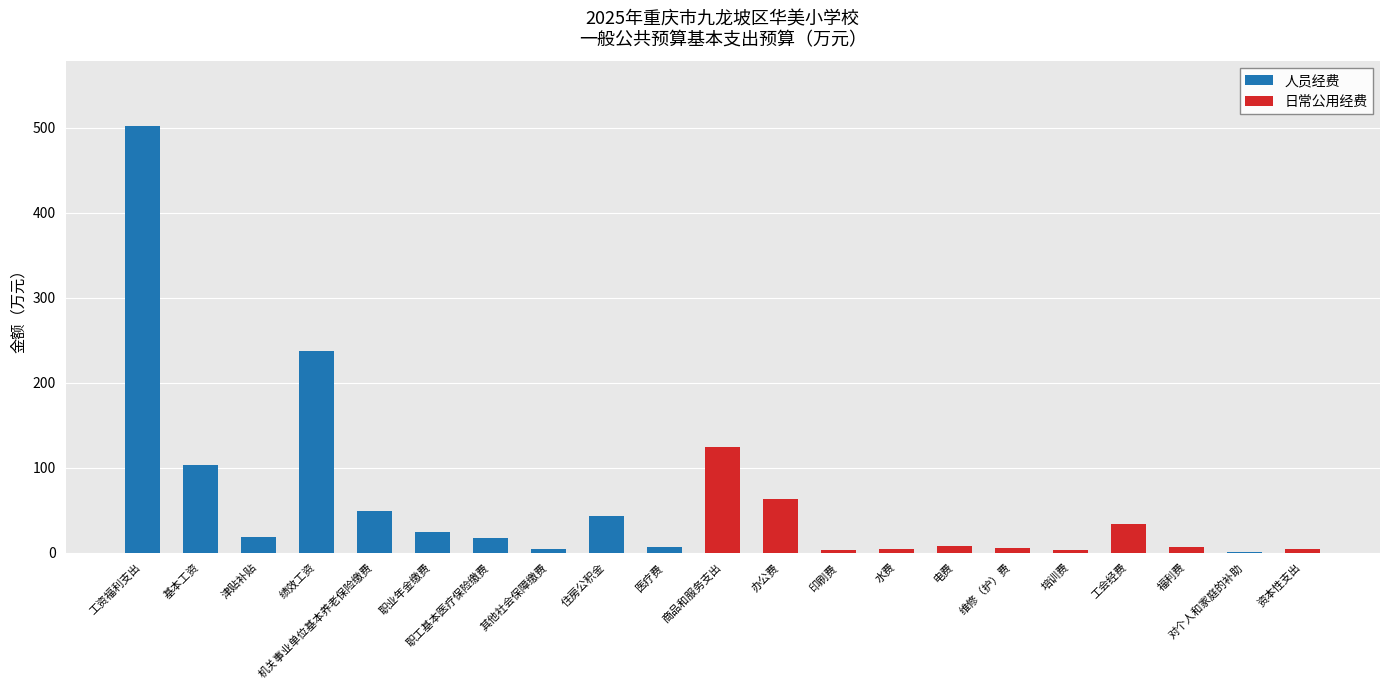

True or false: 人员经费 has a value of 305.1 at 水费.

False